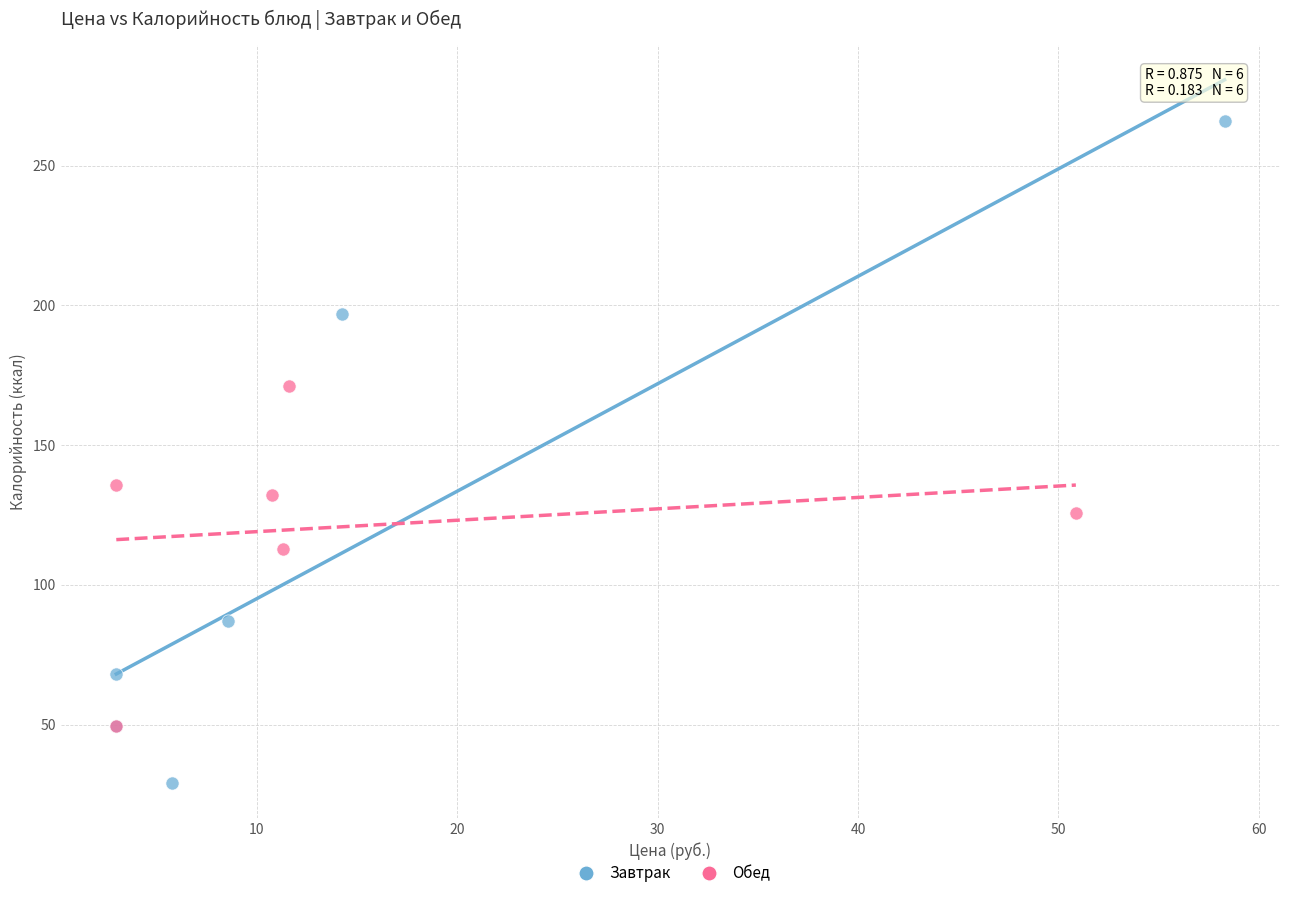

Which series has the widest spread of Y values?

Завтрак